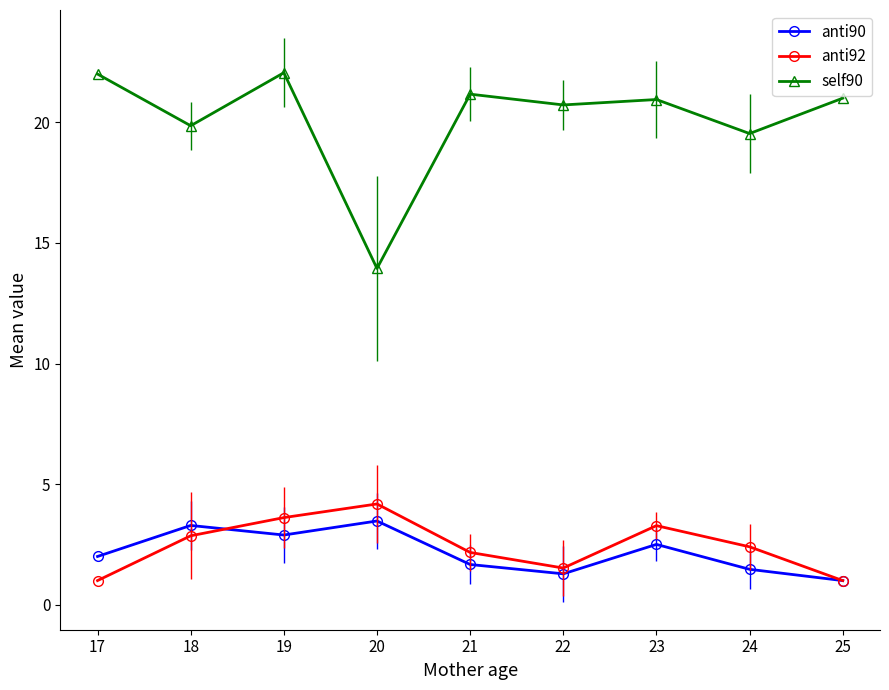

What is the value of the self90 point at the 7th from the left?

20.9